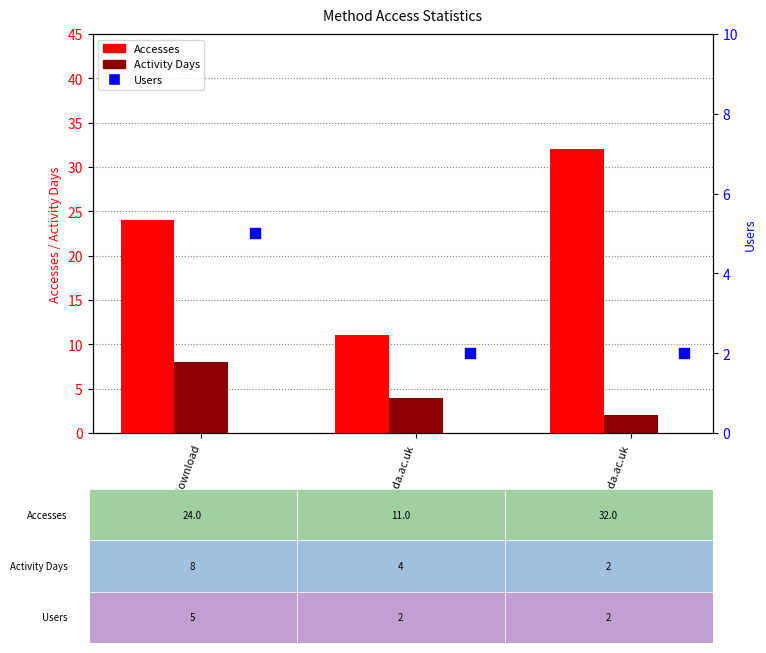

Is the value of Activity Days at ftp3.ceda.ac.uk greater than the value of Users at ftp3.ceda.ac.uk?

Yes